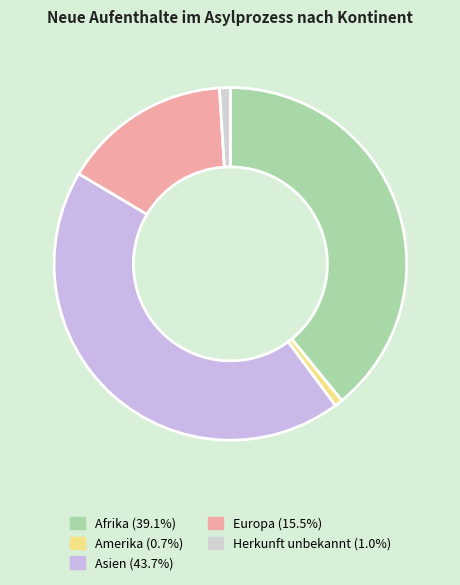

Does any single category account for the majority?

No